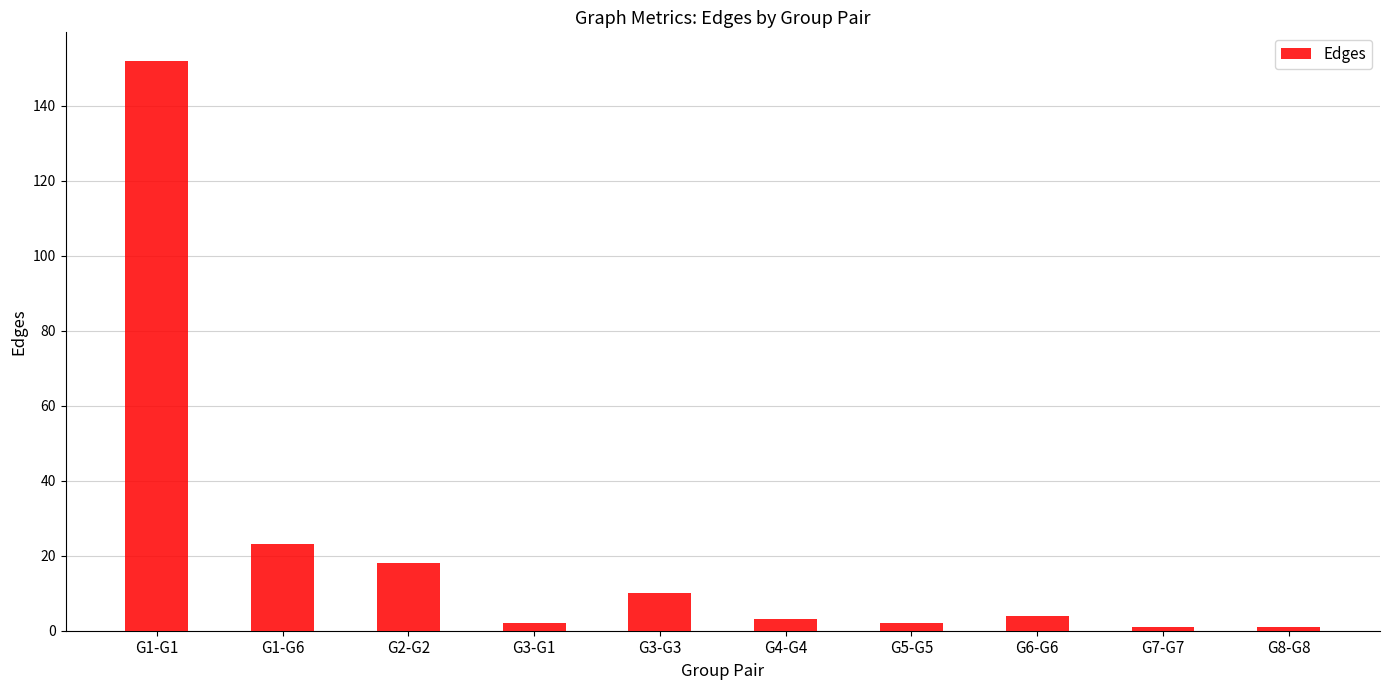

What is the ratio of the value at G3-G1 to the value at G8-G8?

2.0